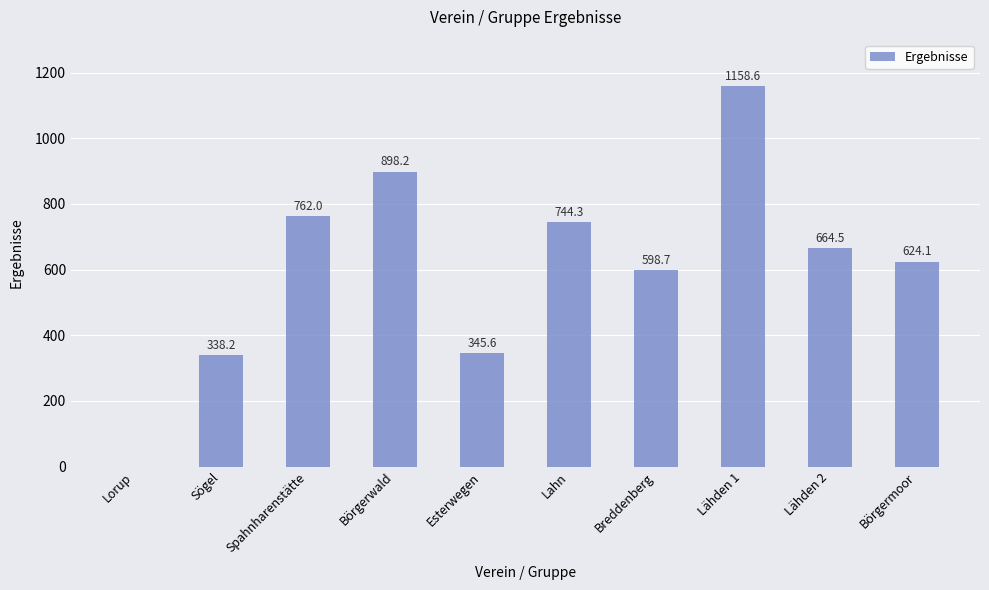

Count the number of categories in the chart.

10